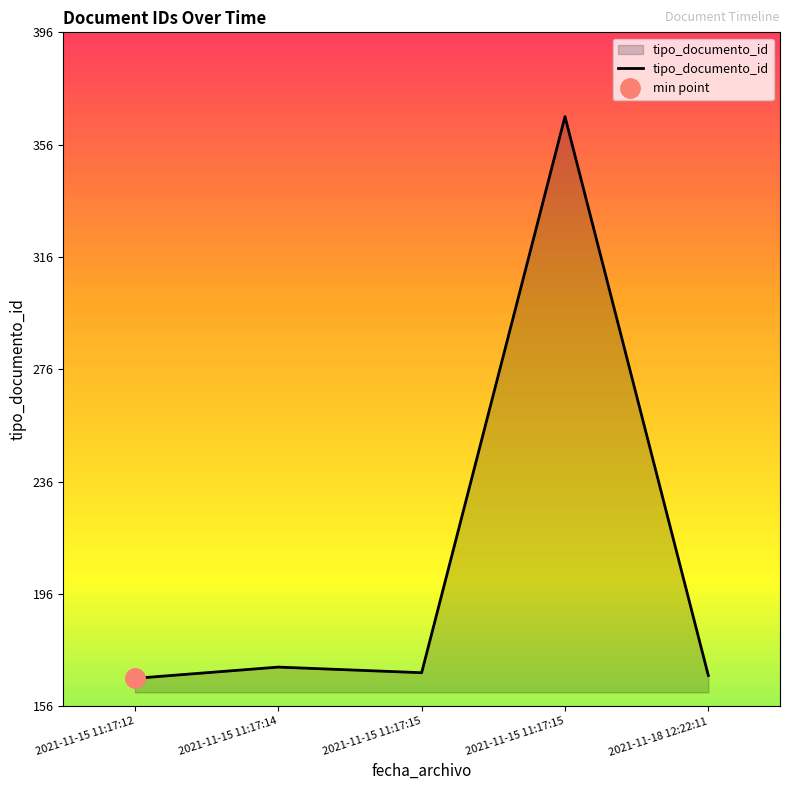

What is the change in value from 2021-11-15 11:17:15 to 2021-11-18 12:22:11?

-1